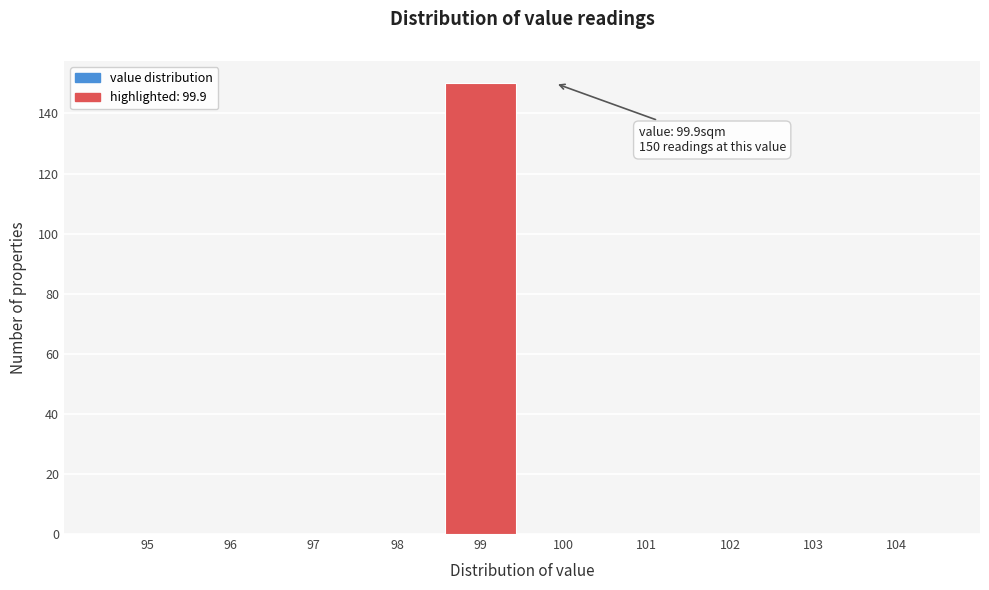

Reading left to right, extract all data points from this chart.

95=0	96=0	97=0	98=0	99=150	100=0	101=0	102=0	103=0	104=0